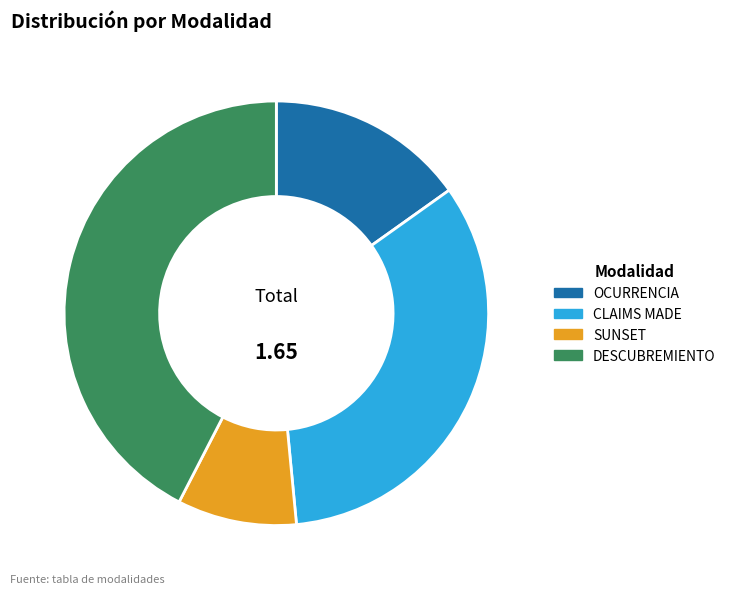

Between OCURRENCIA and DESCUBREMIENTO, which is larger?

DESCUBREMIENTO